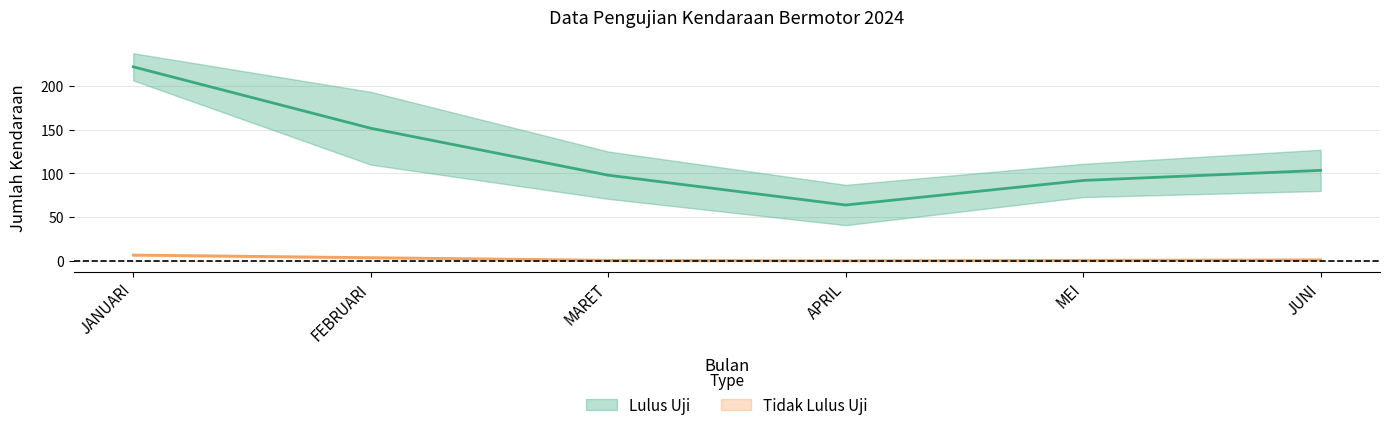

What is the sum of the Tidak Lulus Uji - Umum values at JUNI and MARET?

2.5